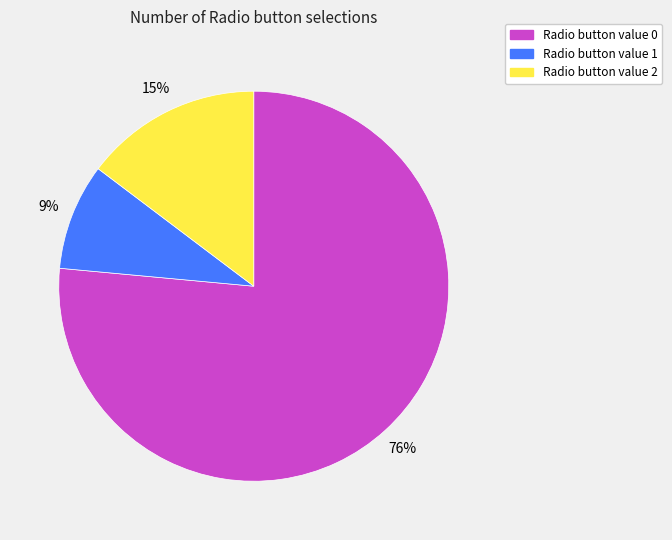

The Radio button value 1 slice represents 16% of the pie. True or false?

False